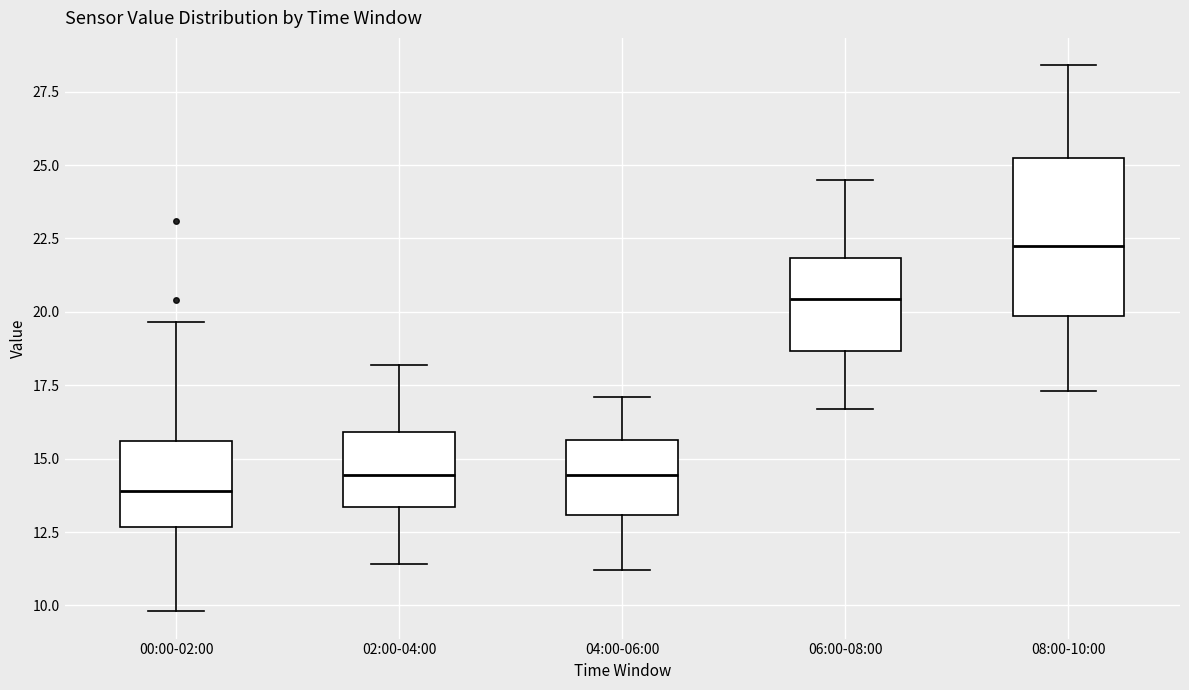

Which box has the highest median line?

08:00-10:00